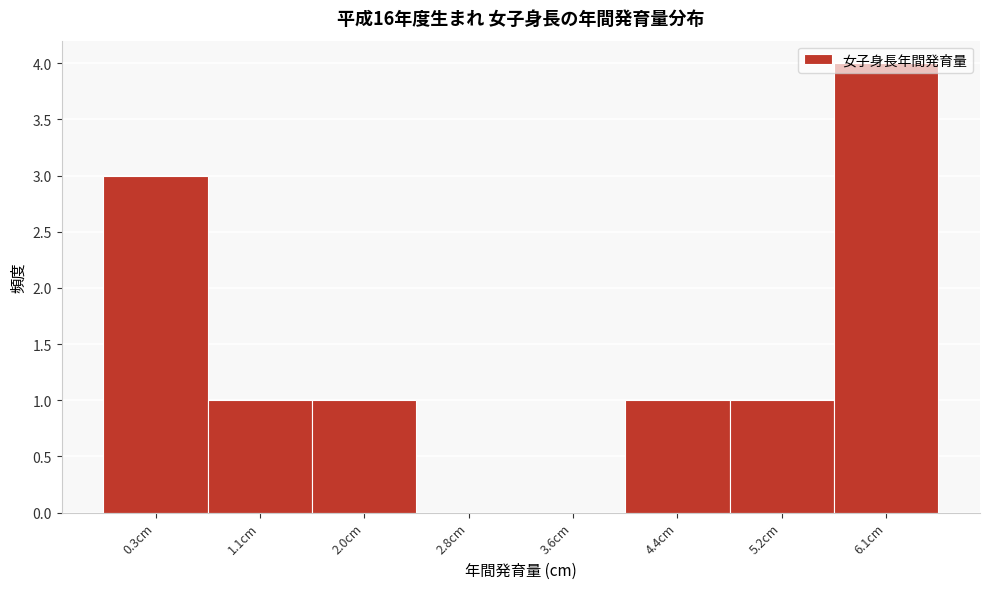

The value at 0.3cm is 3. True or false?

True